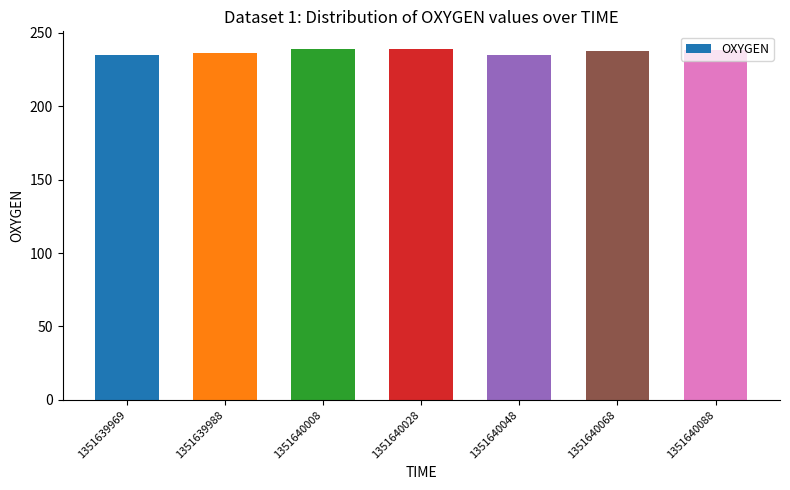

What is the maximum value shown in the chart?

239.1